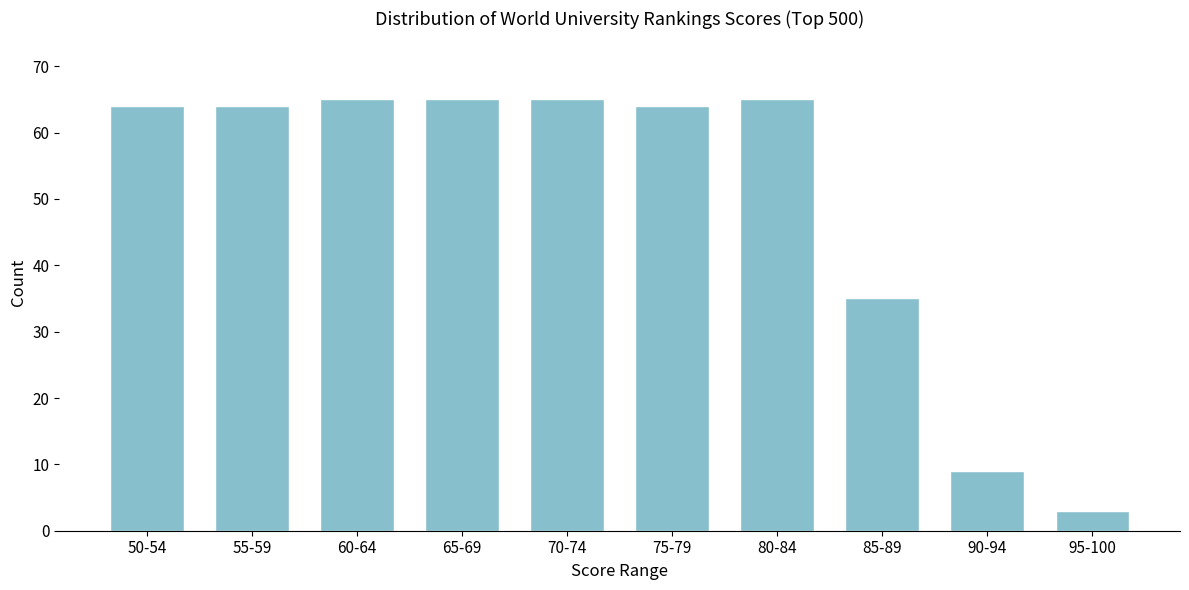

Reading left to right, what are all the values shown in this chart?

50-54=64	55-59=64	60-64=65	65-69=65	70-74=65	75-79=64	80-84=65	85-89=35	90-94=9	95-100=3